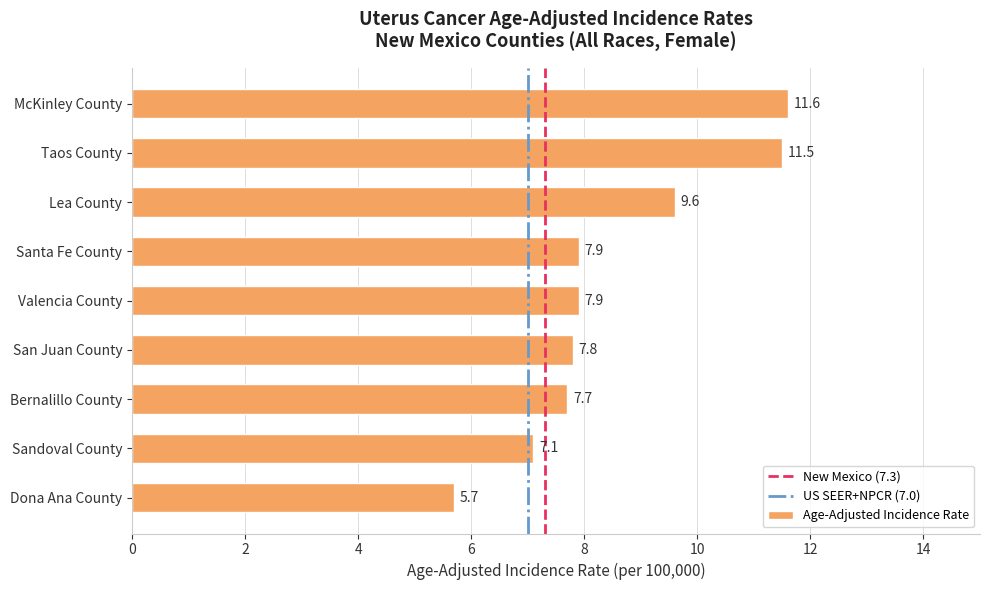

What is the difference between the values at McKinley County and San Juan County?

3.8